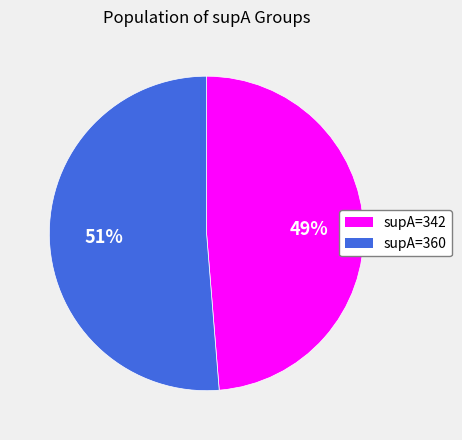

Rank the categories by value from highest to lowest.

supA=360, supA=342